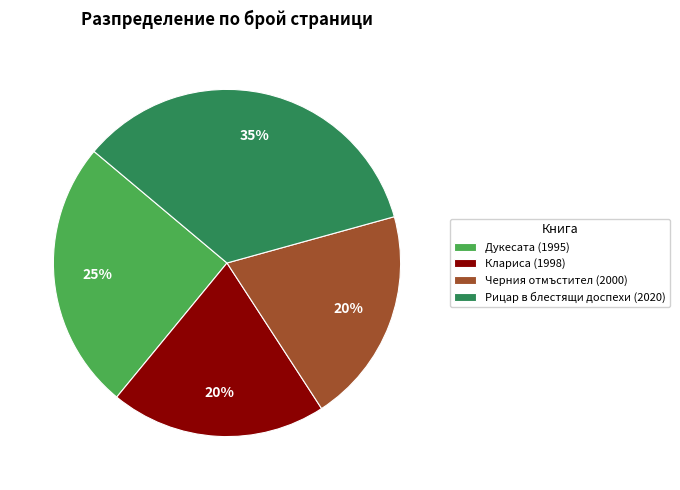

The Дукесата (1995) slice represents 13% of the pie. True or false?

False